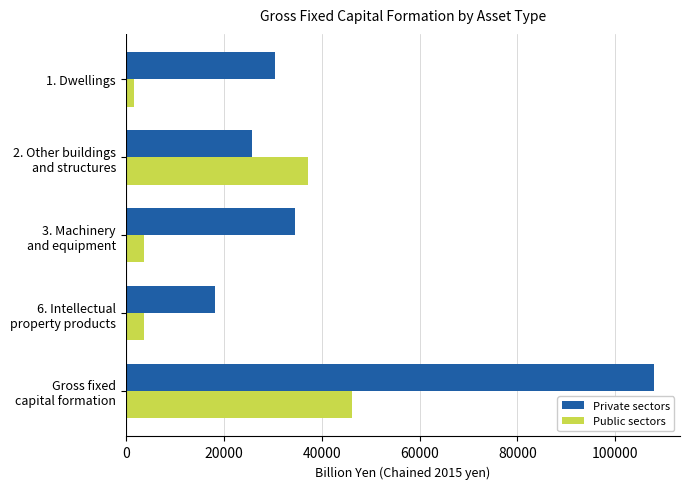

Rank the series by their maximum value, from lowest to highest.

Public sectors, Private sectors